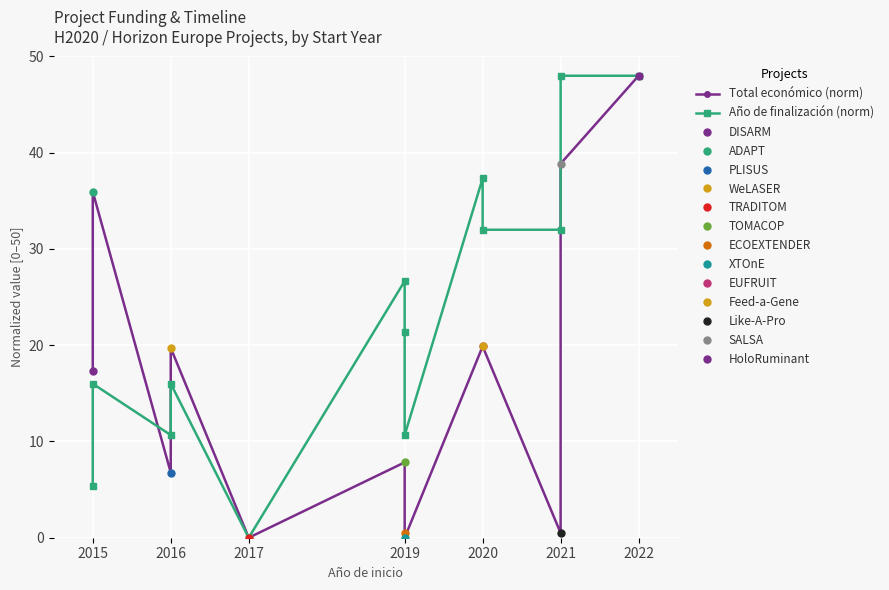

Which series has the widest spread of values?

Total económico (norm)